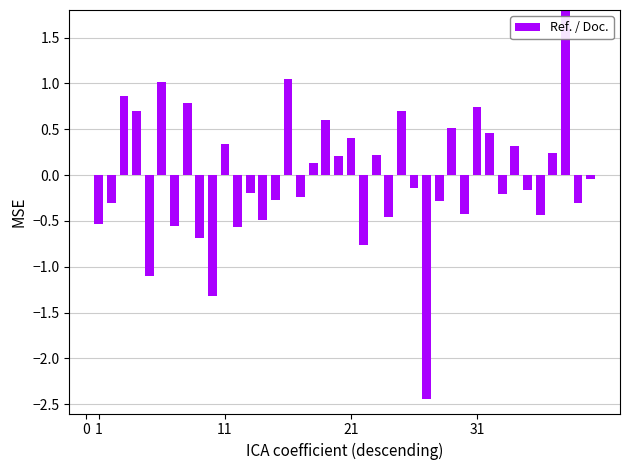

Which has a higher value, 9 or 31?

31